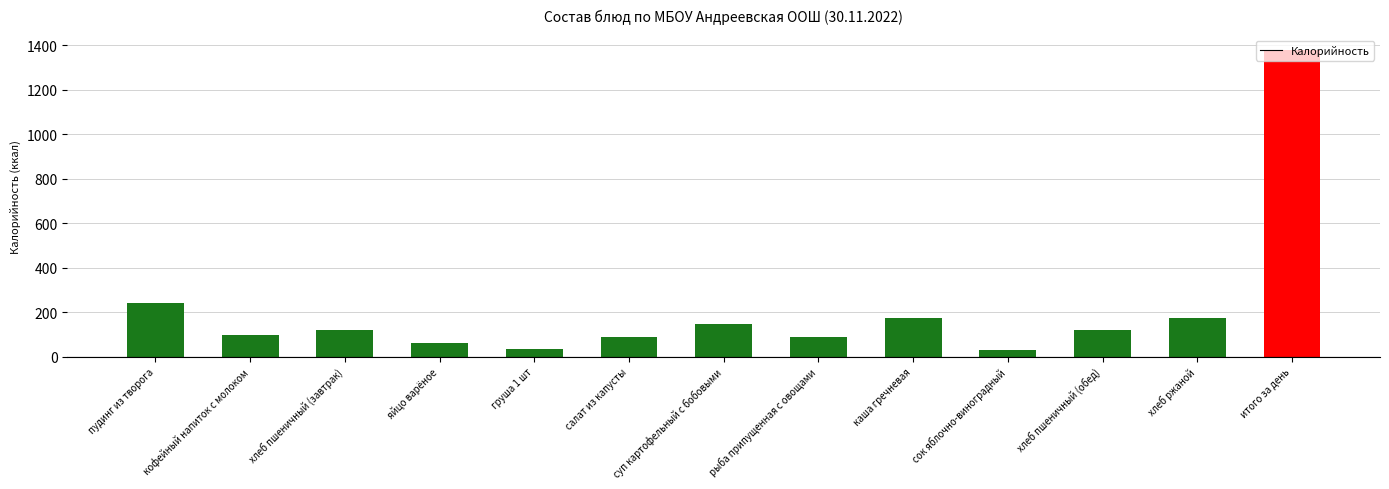

The chart shows a value of 1377 at итого за день. True or false?

True